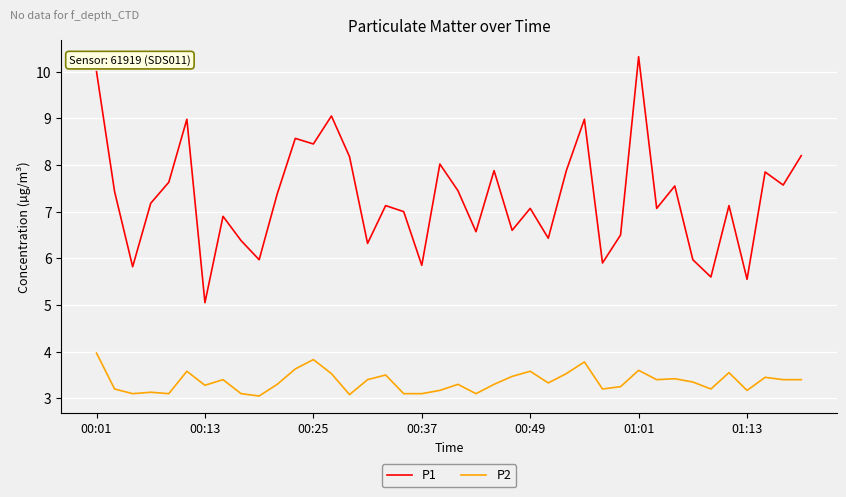

List the series in order of their peak value, lowest first.

P2, P1